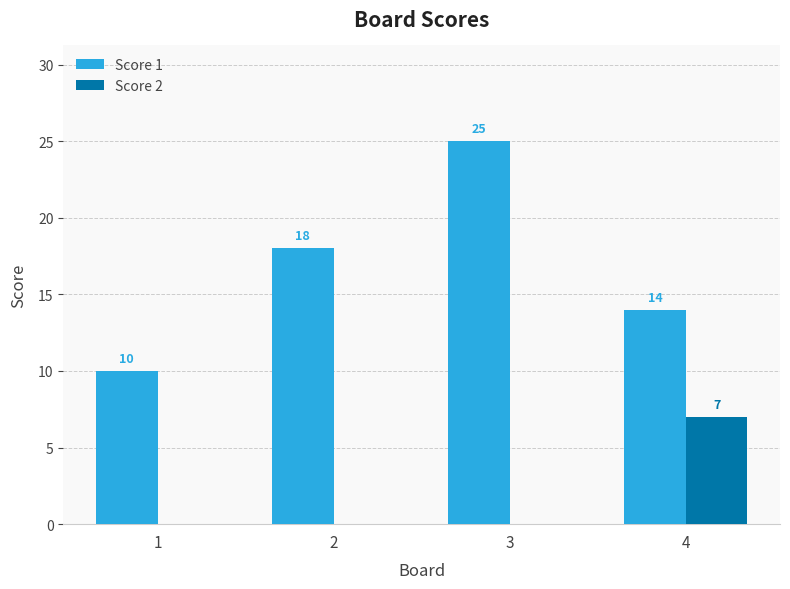

What is the sum of all Score 2 values?

7